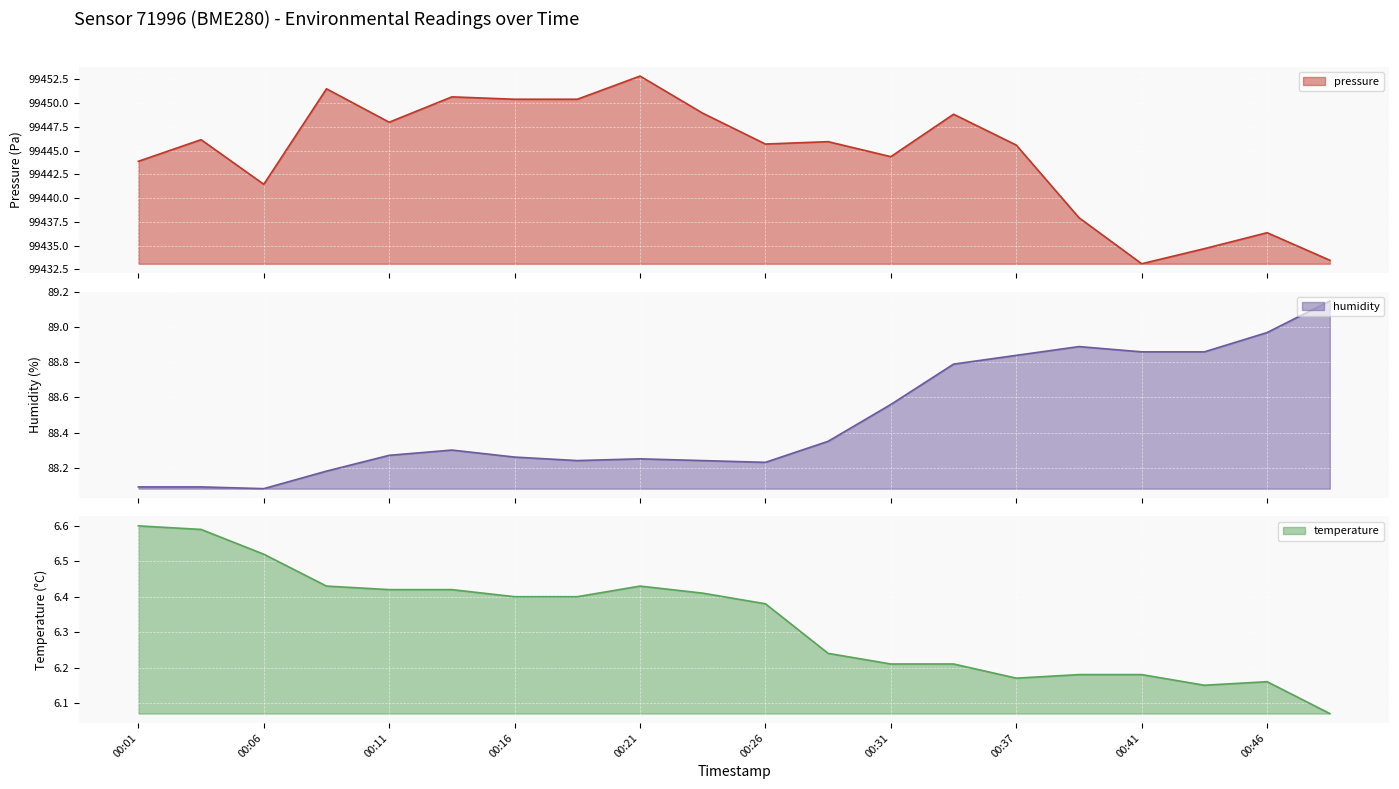

What is the value of the pressure point at the 17th from the left?

99433.1